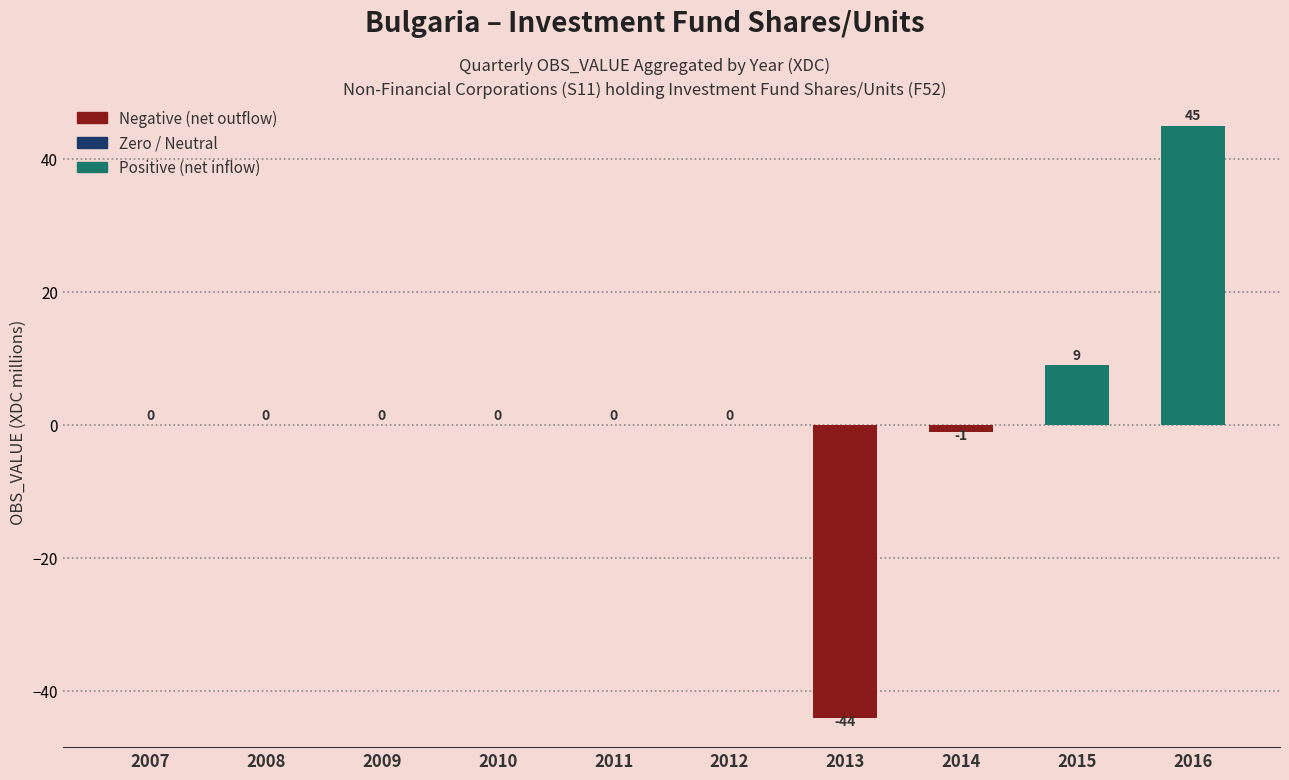

What is the change in value from 2010 to 2016?

+45